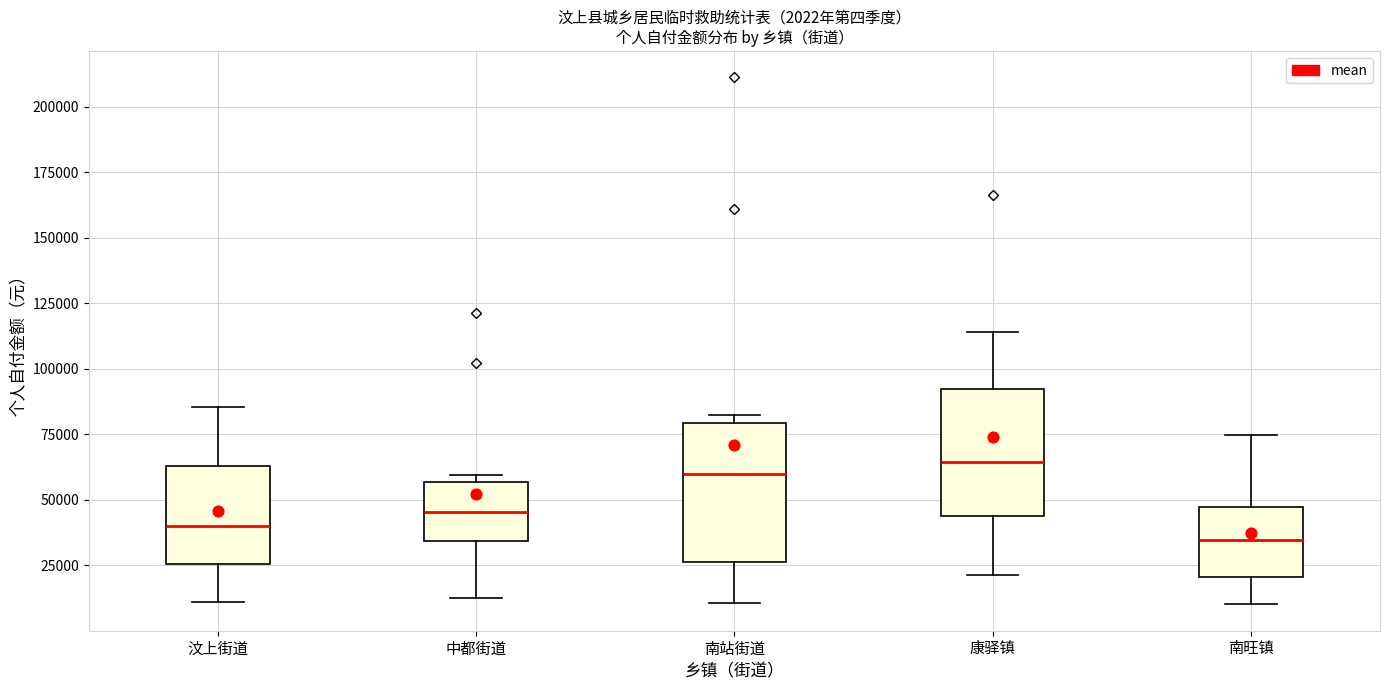

Which box's median line is the lowest?

南旺镇